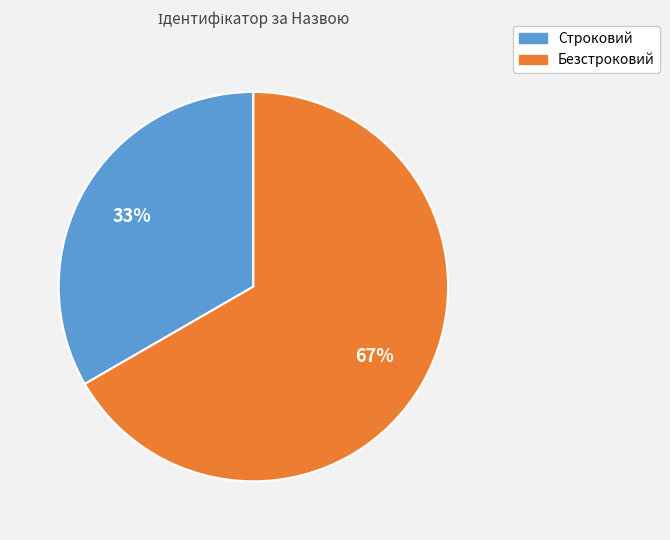

Do Безстроковий and Строковий together represent more than half of the pie?

Yes